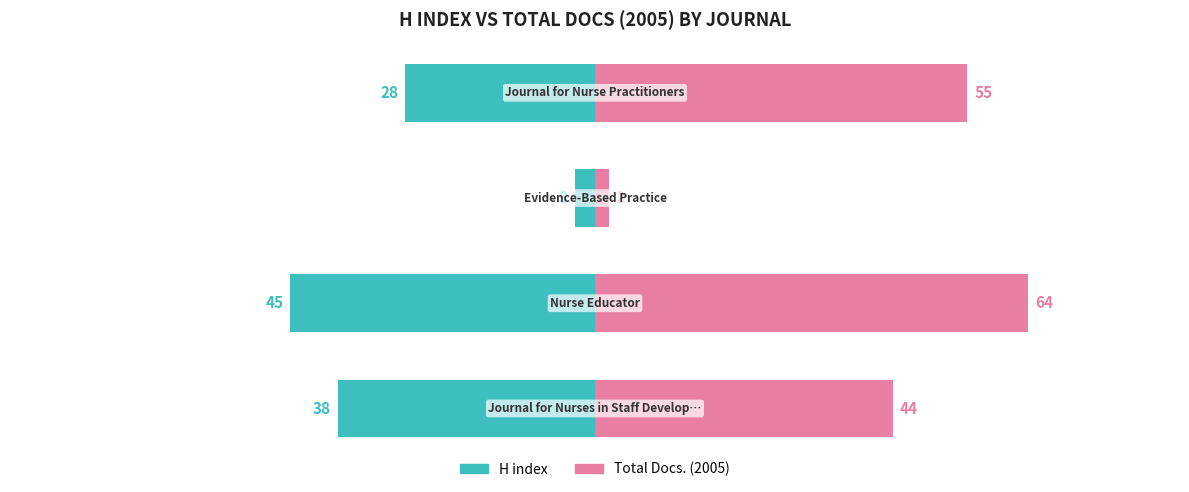

How many bars are there in each group?

2